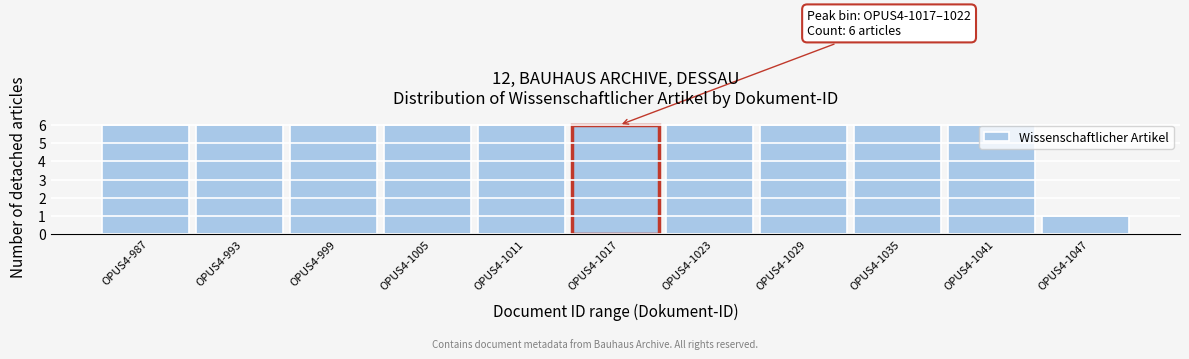

Reading right to left, transcribe all the data shown in this chart.

1	6	6	6	6	6	6	6	6	6	6